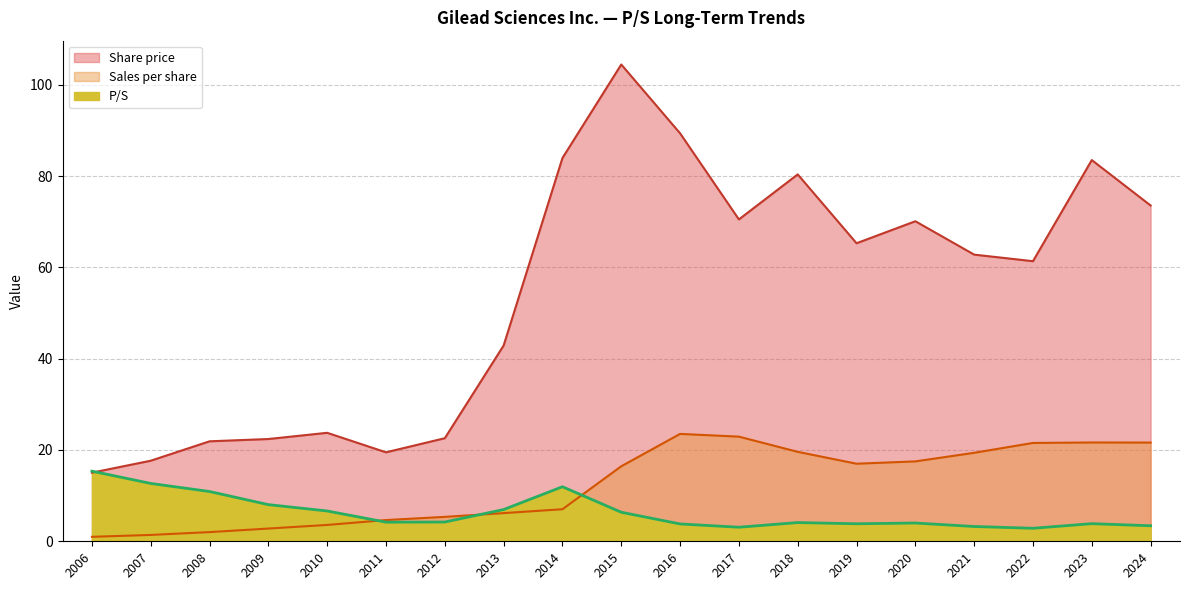

Is the value of P/S at 2012 greater than the value of Sales per share at 2016?

No